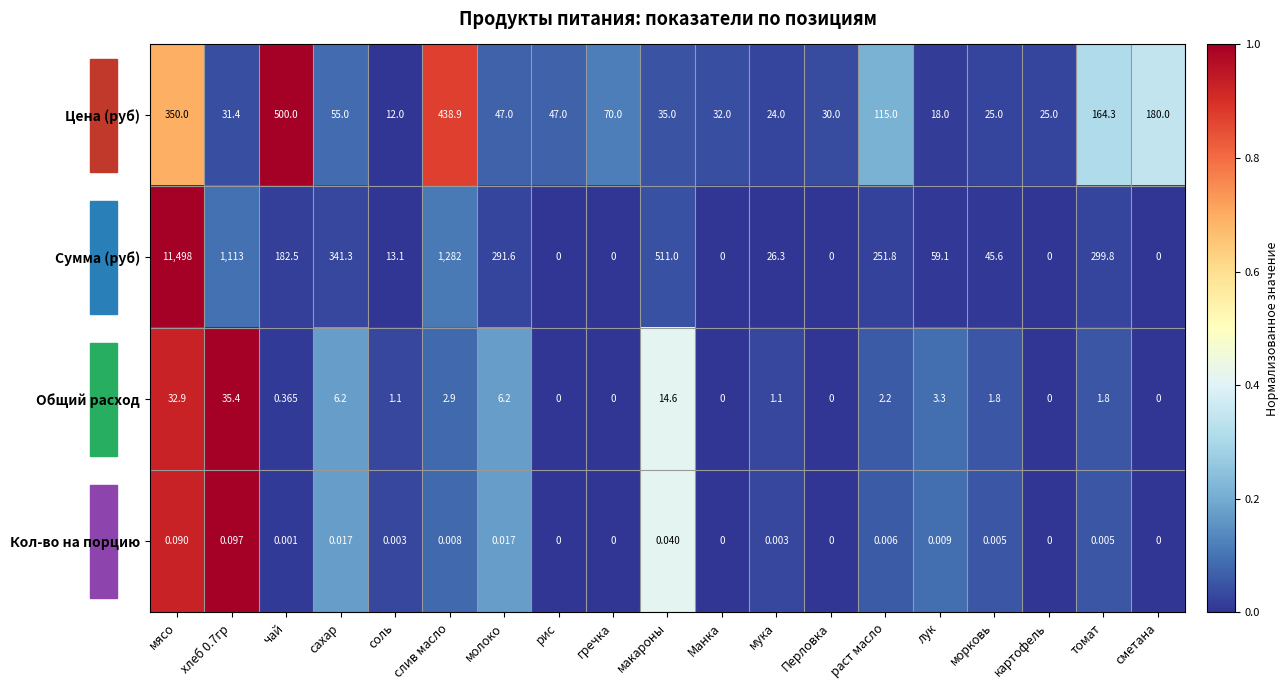

What is the spread (max minus min) of values at сахар?

341.3